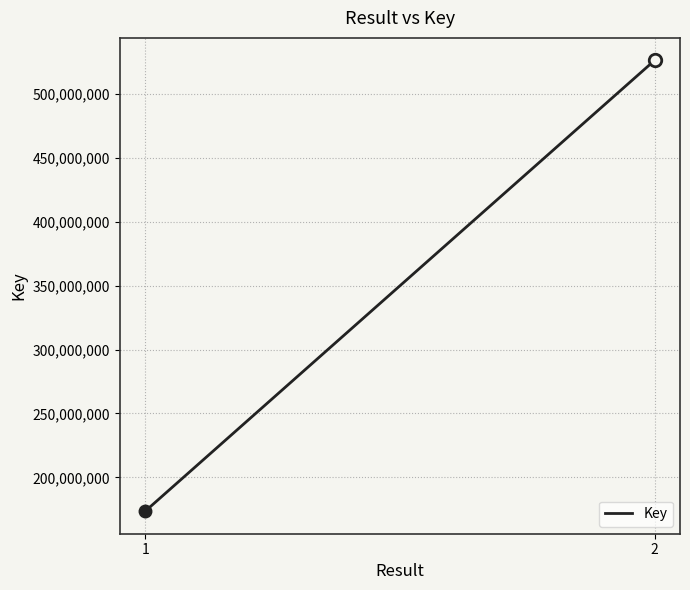

What is the average value?

349851974